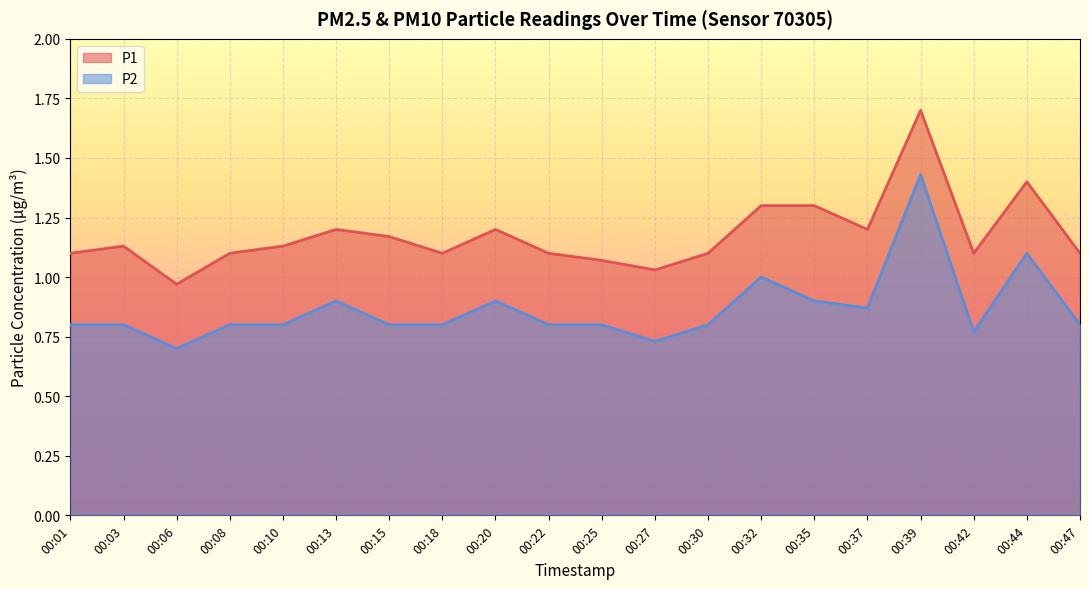

At how many categories does at least one series exceed 1?

19